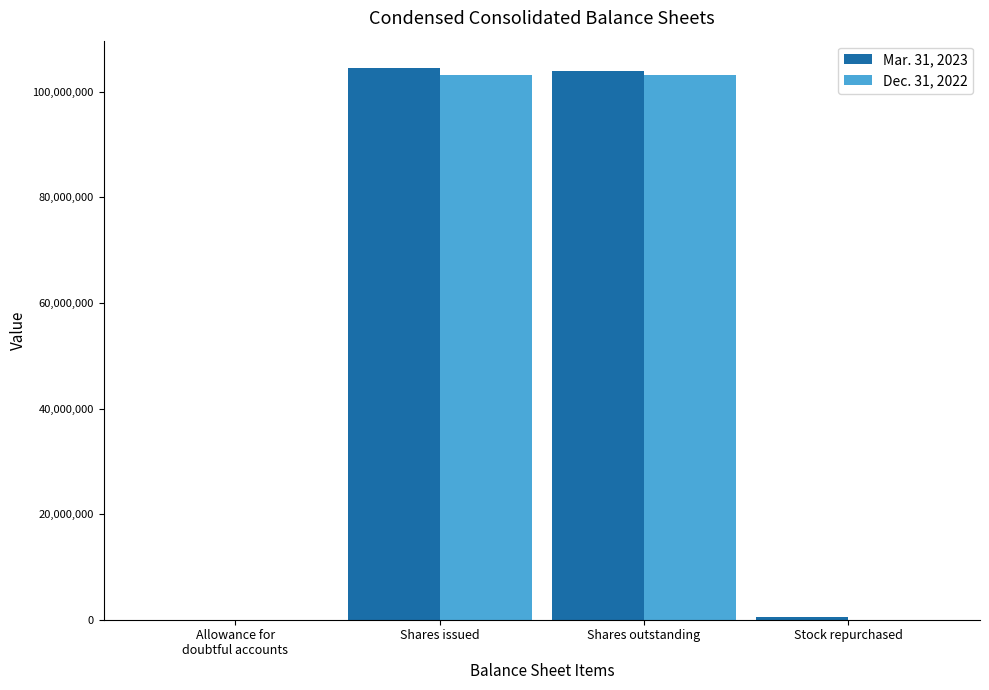

Is it true that Dec. 31, 2022 equals 198 at Allowance for
doubtful accounts?

True